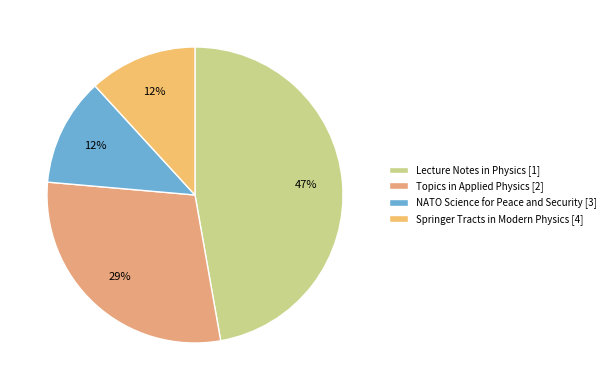

The Lecture Notes in Physics [1] slice represents 47% of the pie. True or false?

True